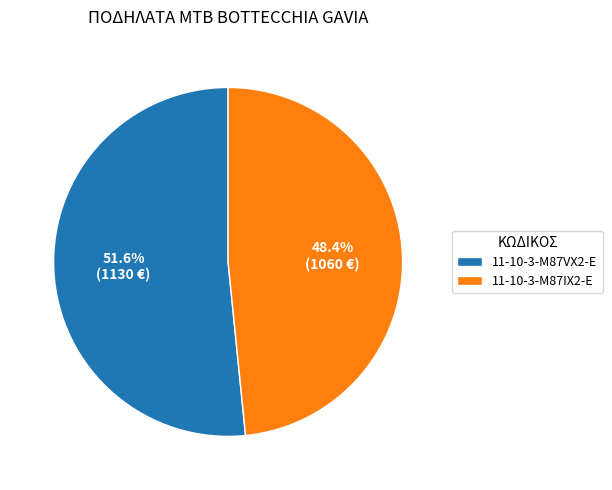

Does any single category account for the majority?

Yes